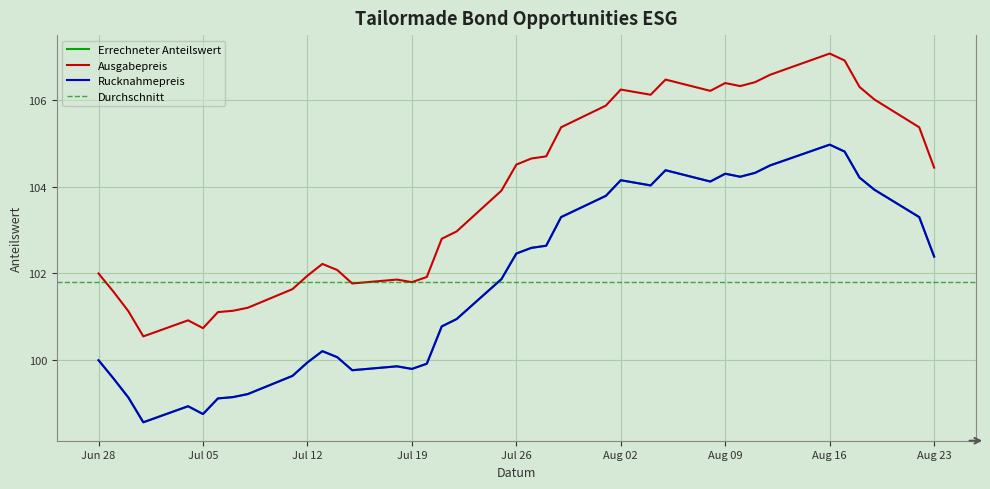

Where does the Rucknahmepreis series first go above 102?

Jul 26